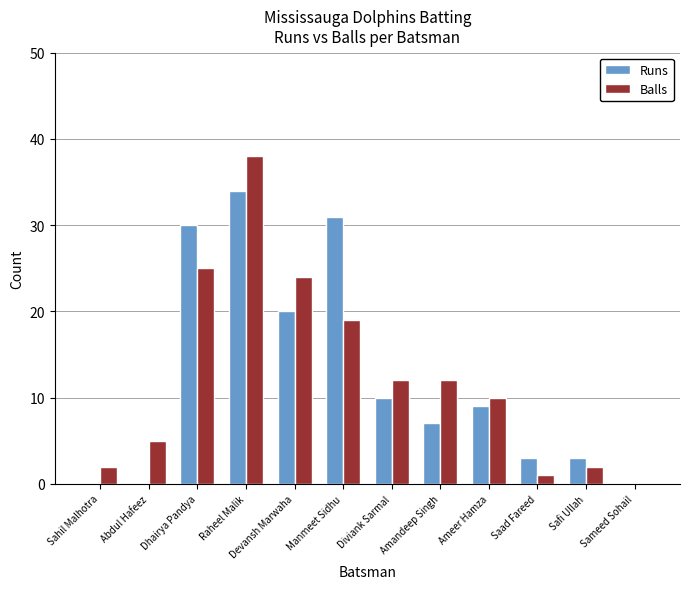

True or false: Balls has a value of 16 at Devansh Marwaha.

False